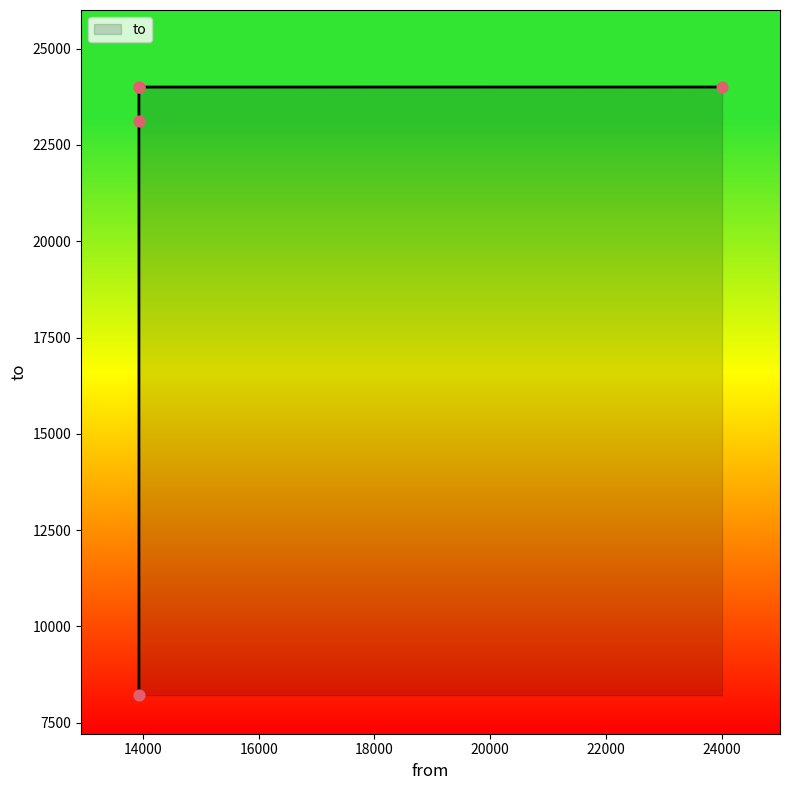

What is the change in value from 24003 to 13932?

-1